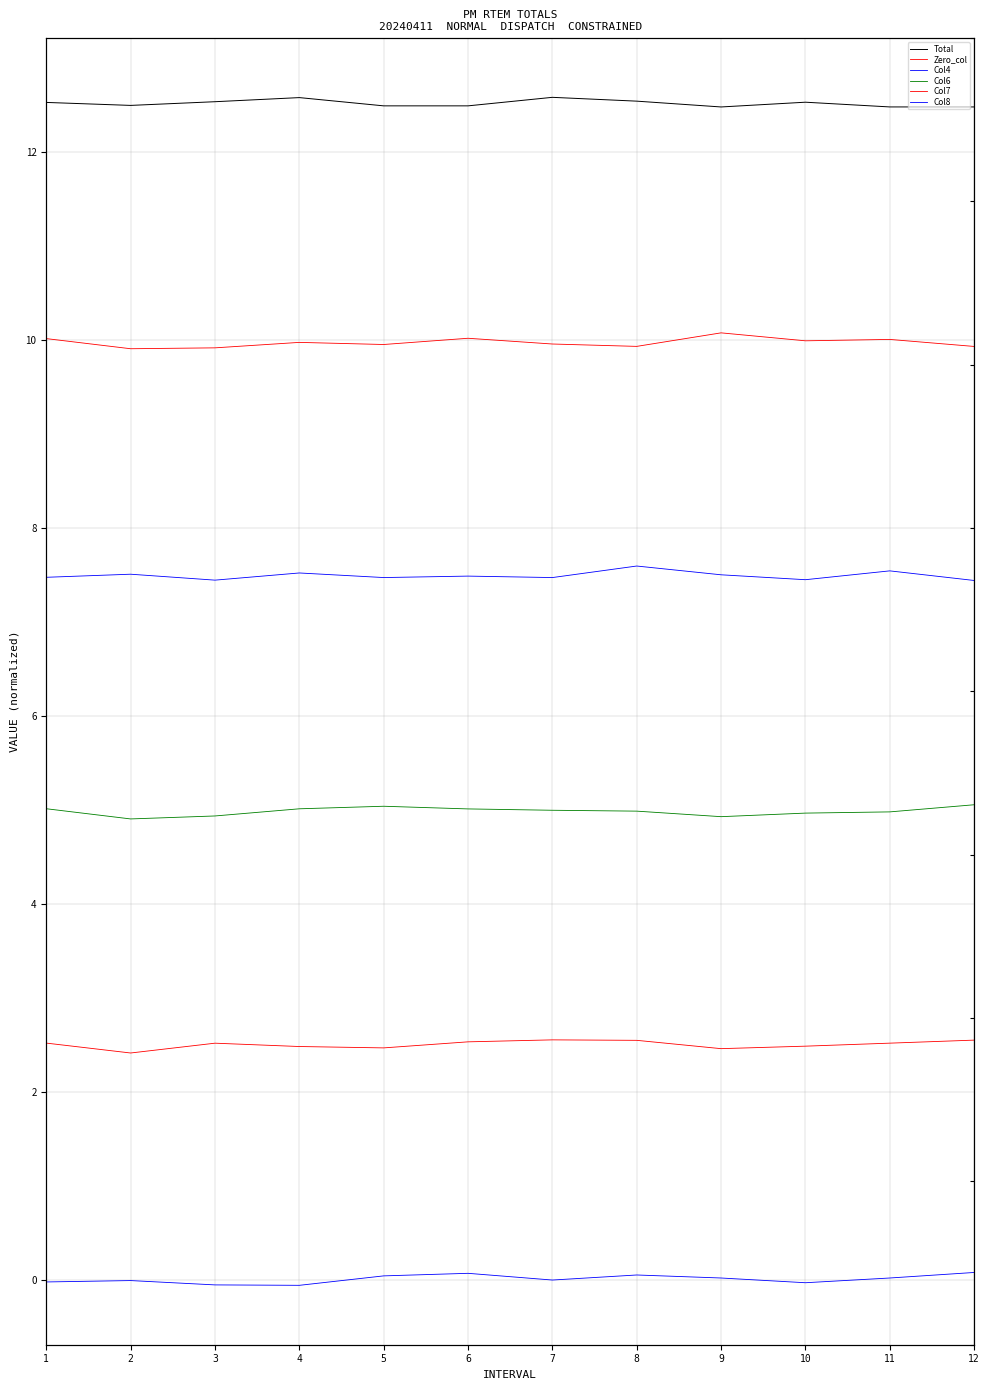

What is the total value across all series at 9?

37.5